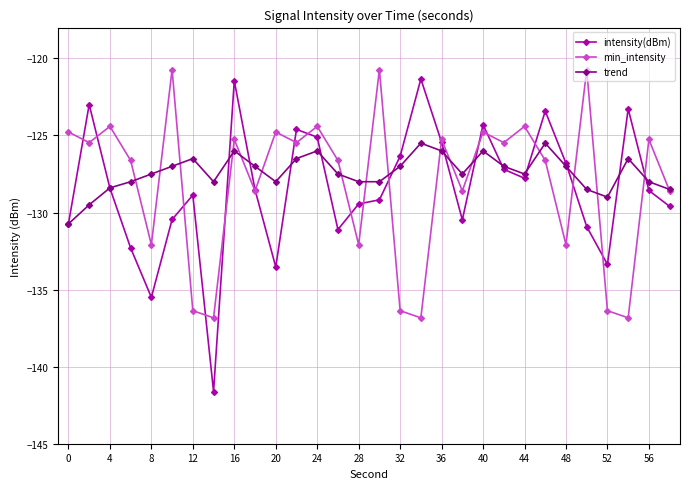

Does the chart display data point markers on the line(s)?

Yes